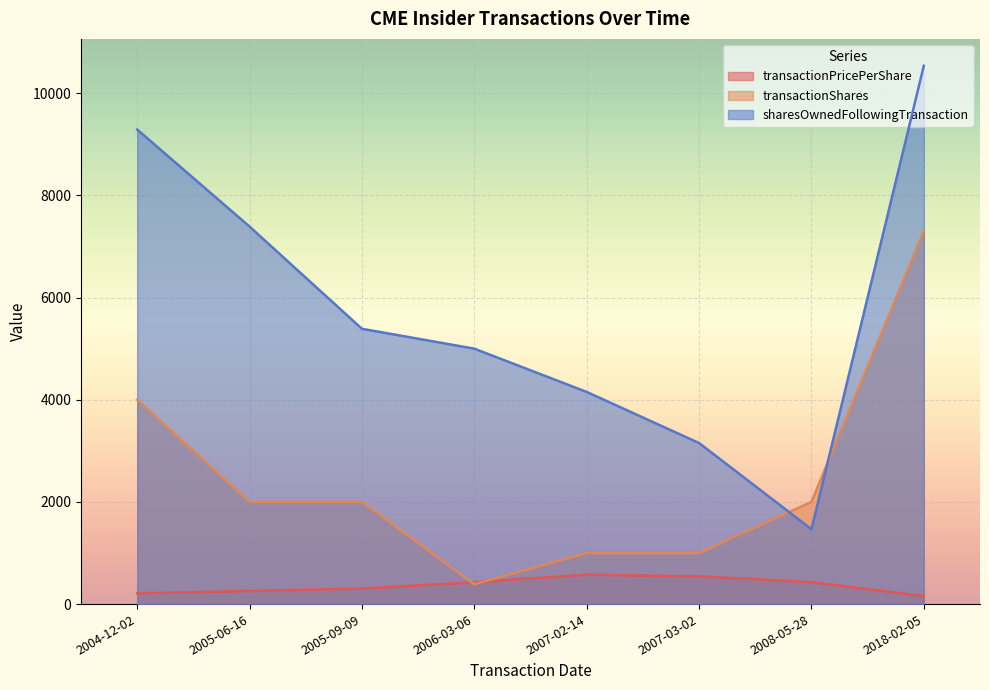

What is the smallest value displayed?

155.8